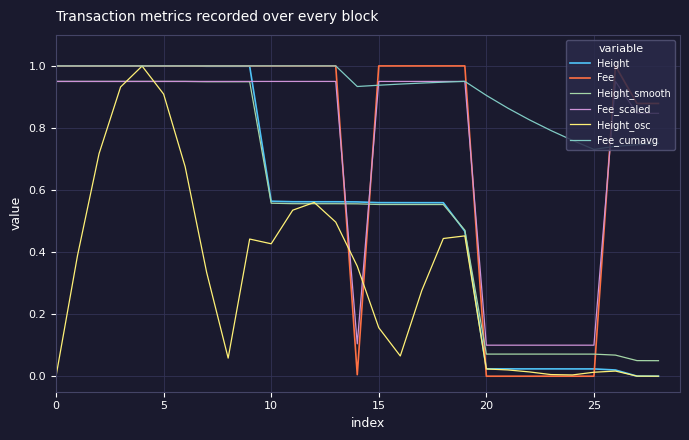

Count the number of data series in this chart.

6